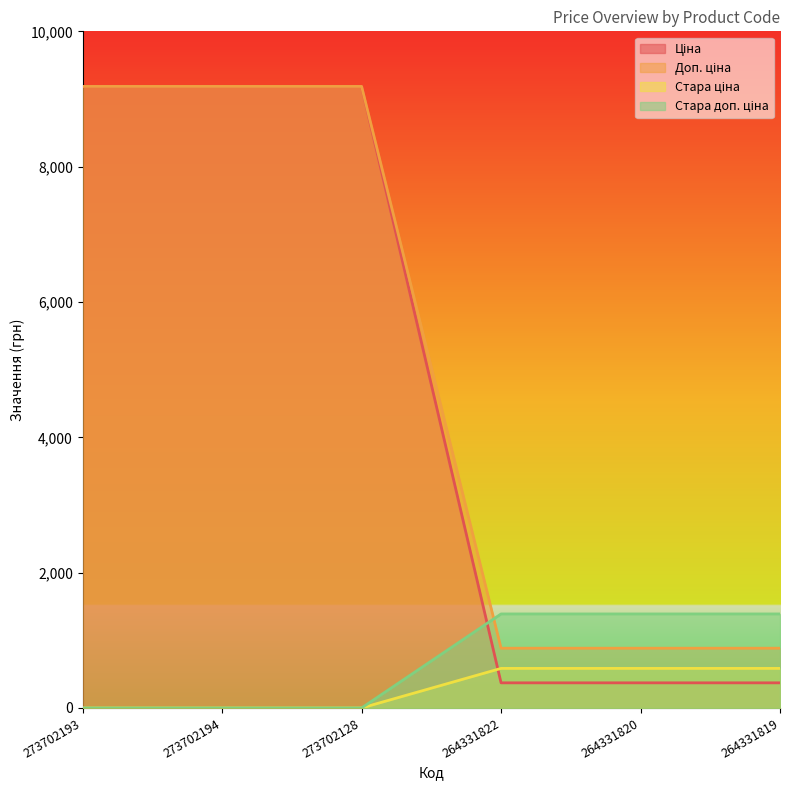

Which series has the largest range (max minus min)?

Ціна